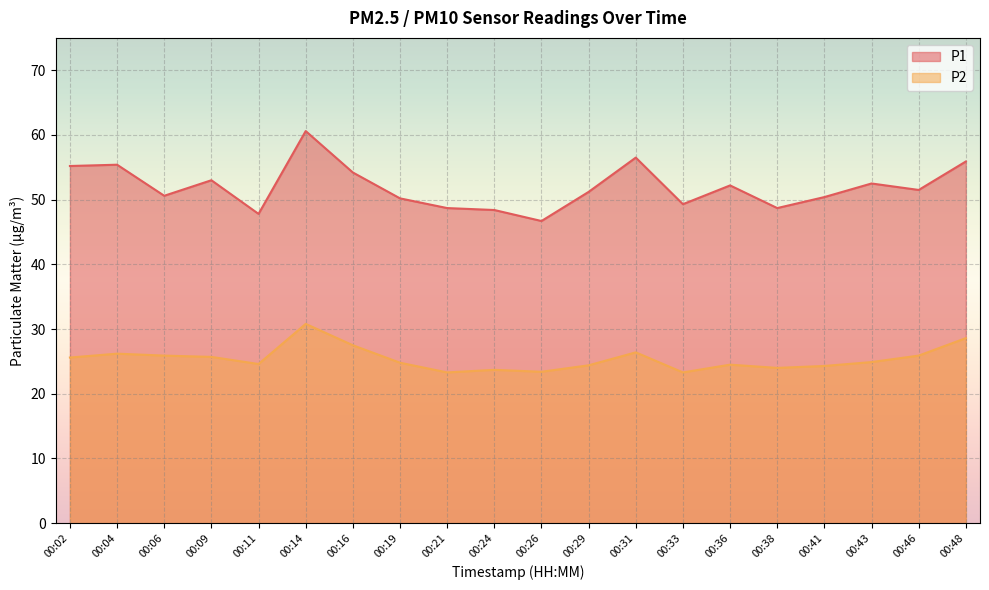

How many values in the P2 series exceed 24?

15